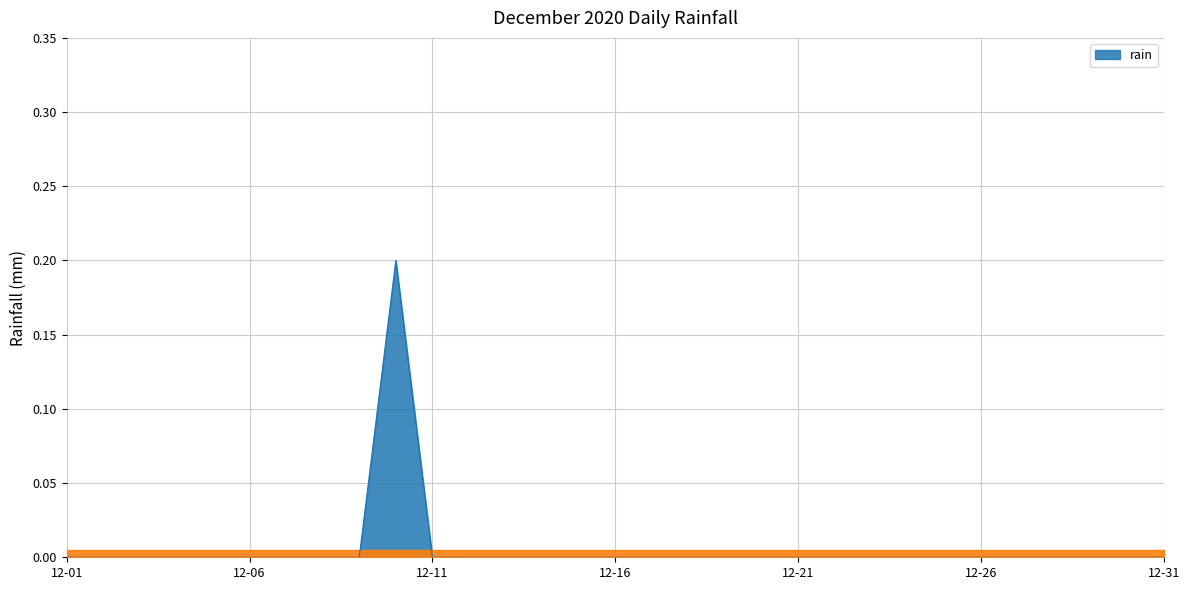

Does the chart display data point markers on the line(s)?

No